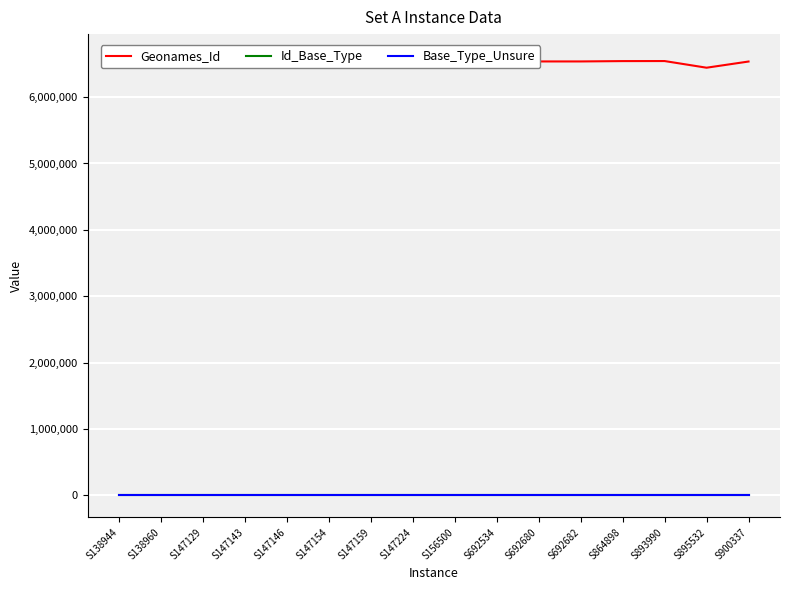

Reading left to right, list all the values displayed in this chart.

Geonames_Id: 6541818	6538369	6443058	6617614	6443064	6443070	6450990	6618128	6541866	6537272	6537272	6537272	6542490	6543275	6442840	6536039
Id_Base_Type: 572	572	572	572	572	572	572	572	572	572	572	572	572	572	572	572
Base_Type_Unsure: 0	0	0	0	0	0	0	0	0	0	0	0	0	0	0	0